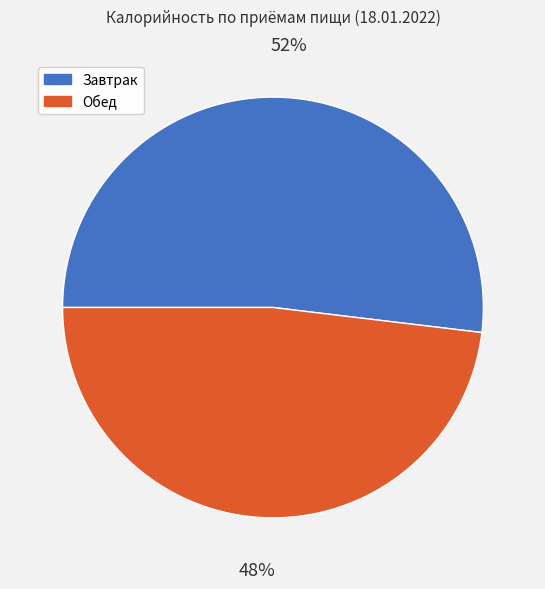

Which category has the smallest portion of the pie?

Обед